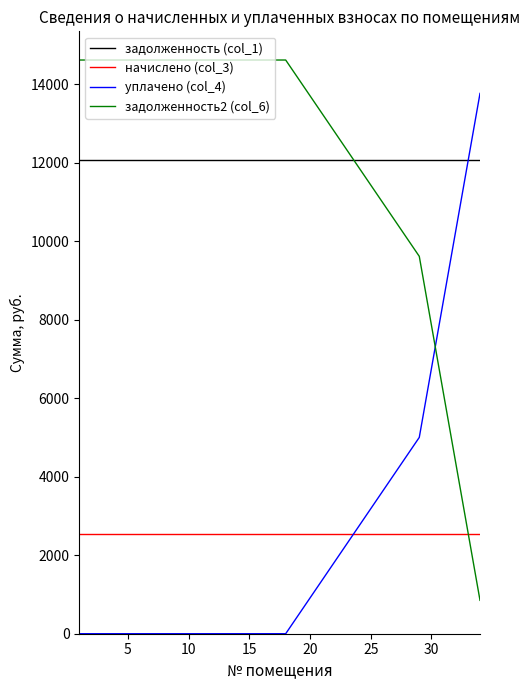

True or false: задолженность2 (col_6) and задолженность (col_1) intersect in this chart.

True